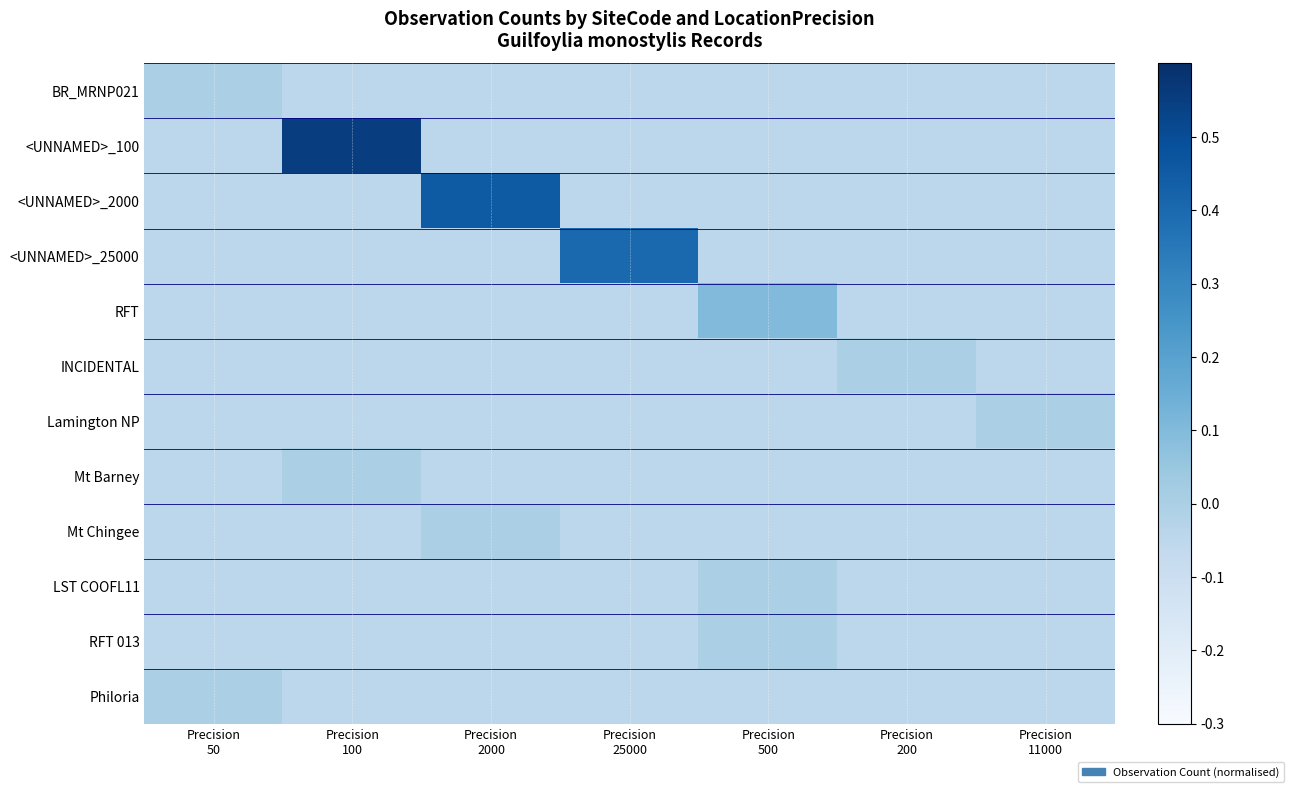

Which label corresponds to the largest value in the chart?

Precision
100